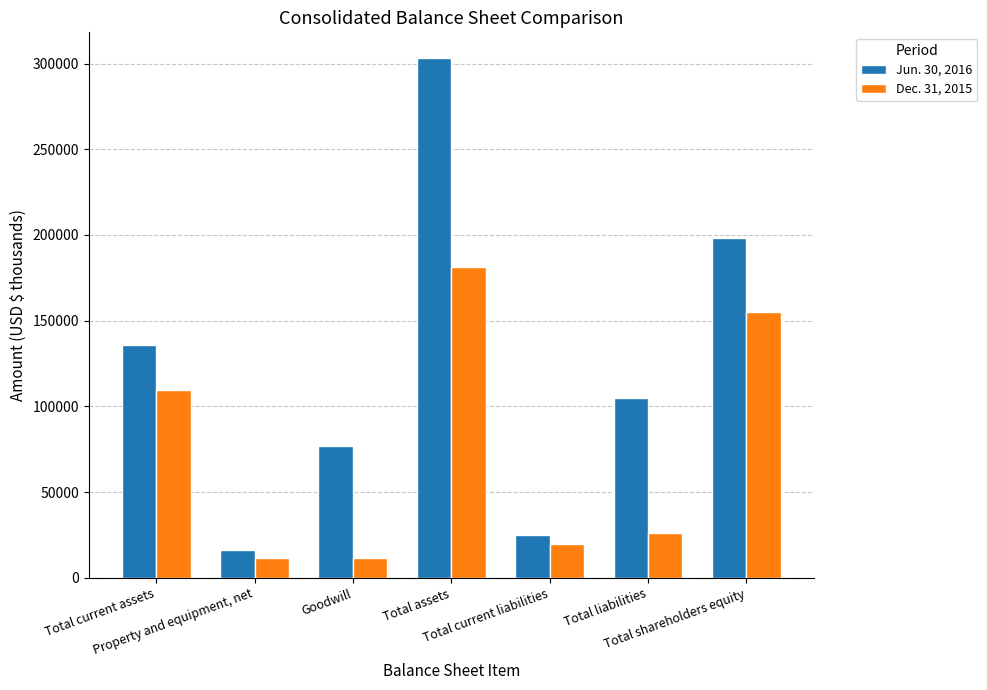

At Total liabilities, list the series in order from largest to smallest.

Jun. 30, 2016, Dec. 31, 2015